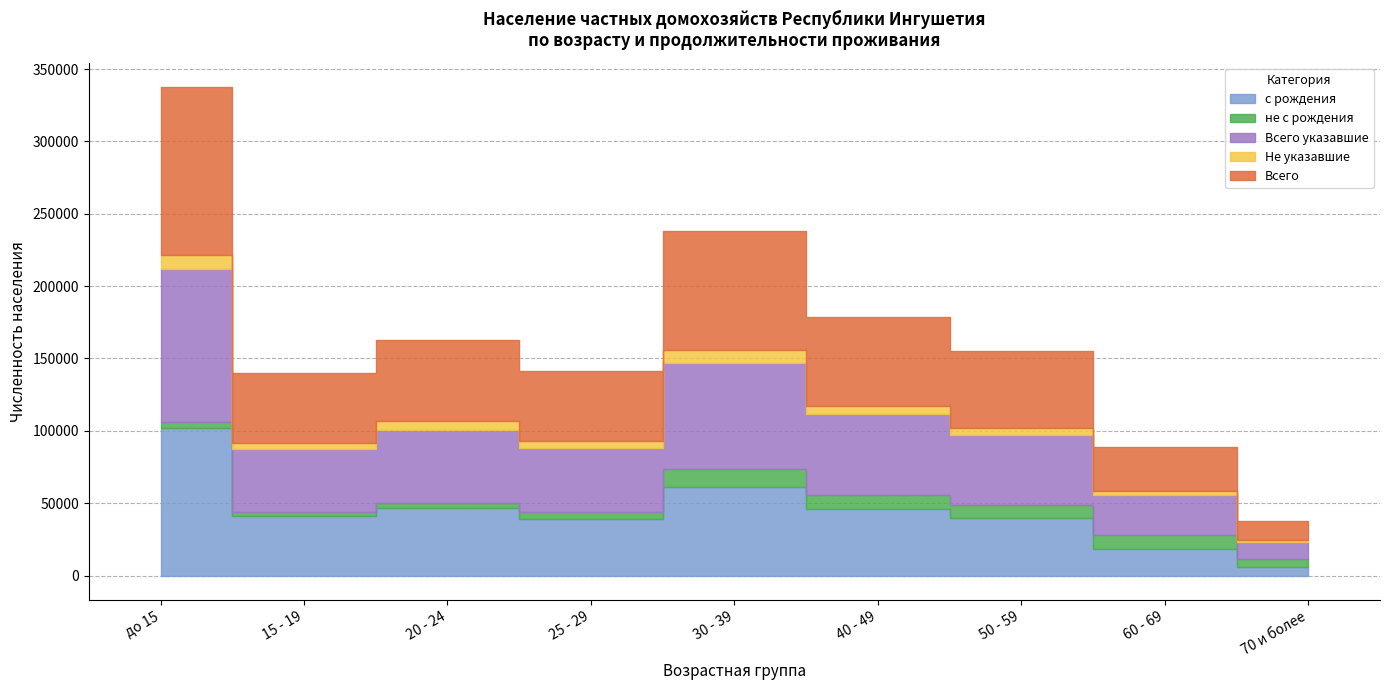

Which label corresponds to the largest value in the chart?

до 15